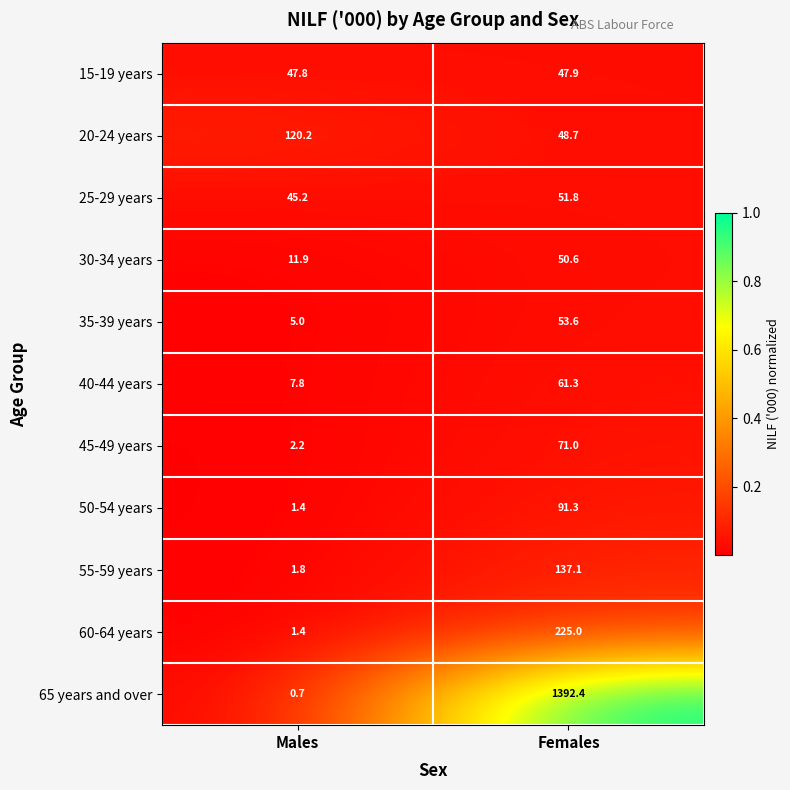

What is the greatest value displayed?

1392.4